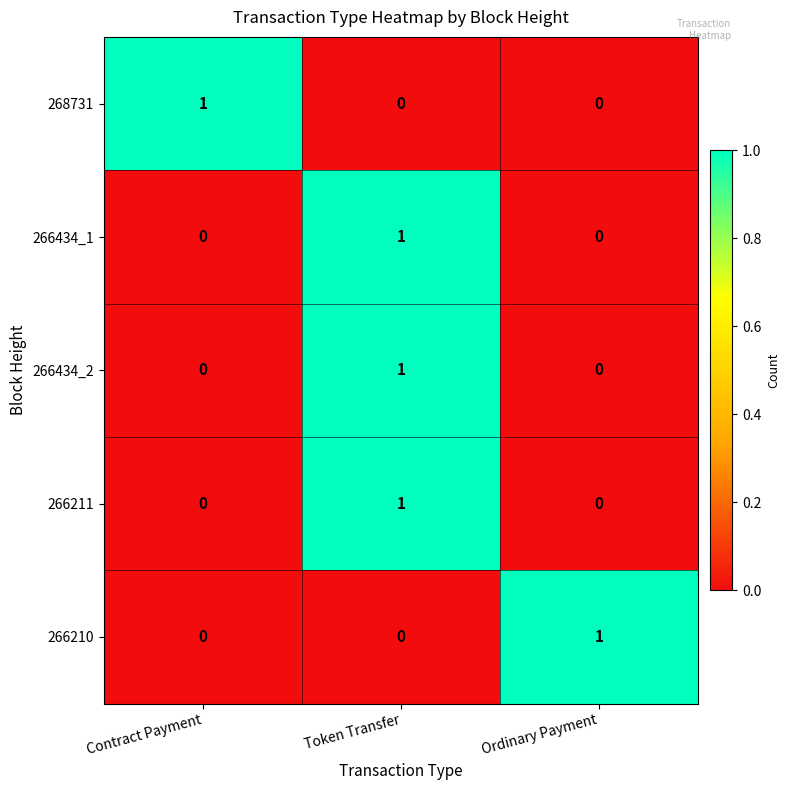

What is the total value across all series at Contract Payment?

1